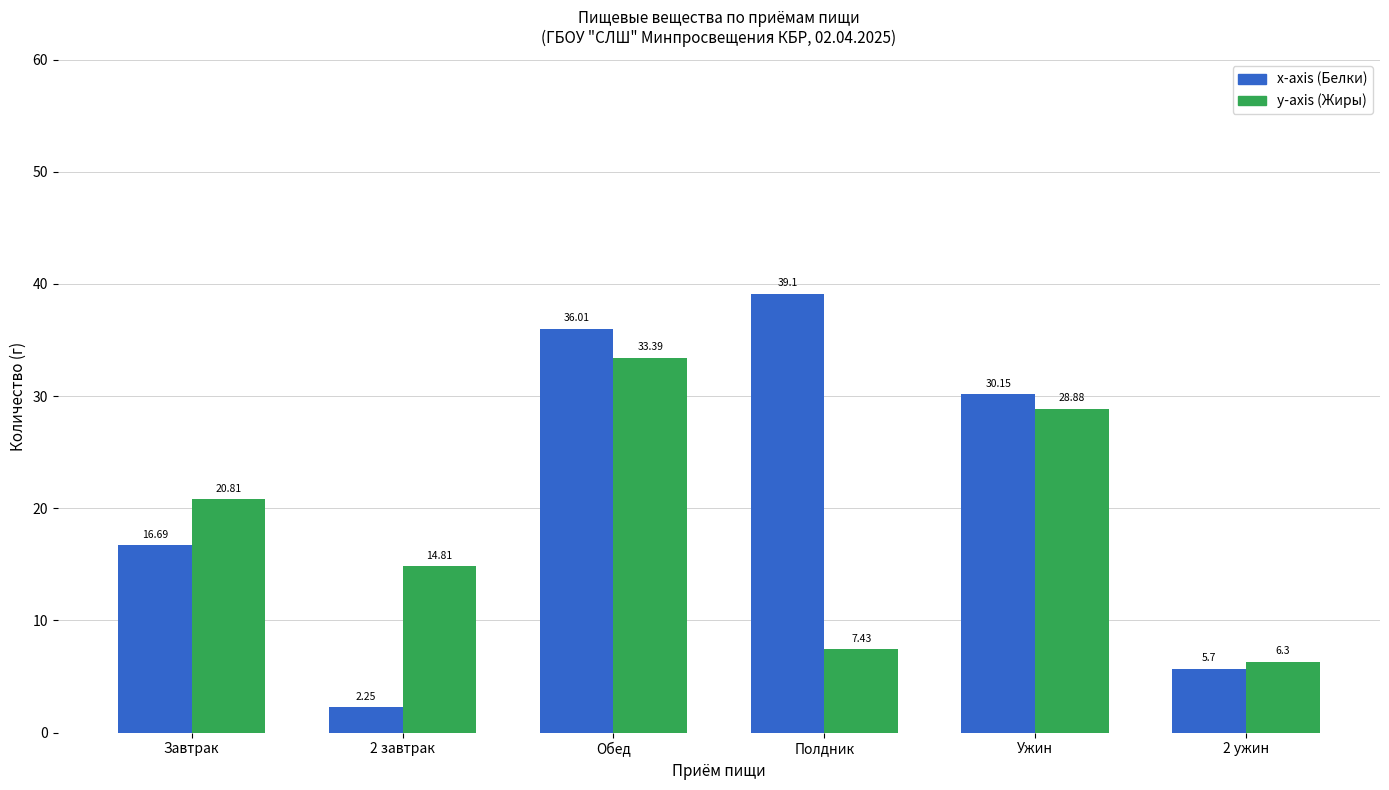

Where does the x-axis (Белки) series first go above 30?

Обед